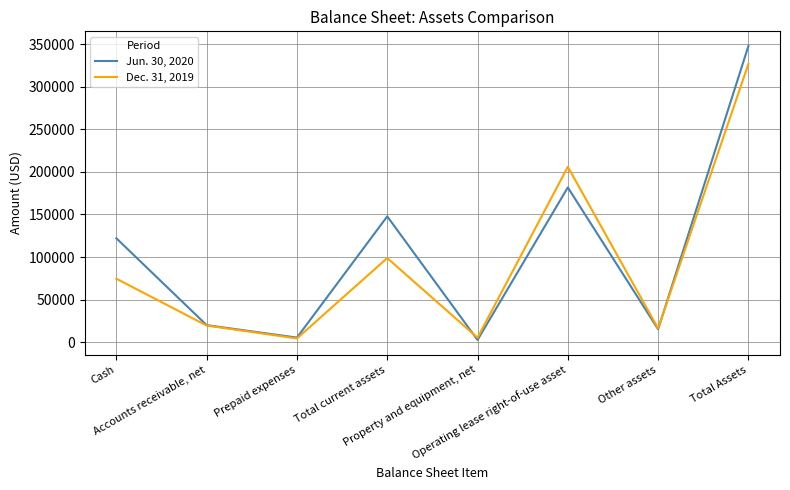

Rank the series by their average value, from lowest to highest.

Dec. 31, 2019, Jun. 30, 2020